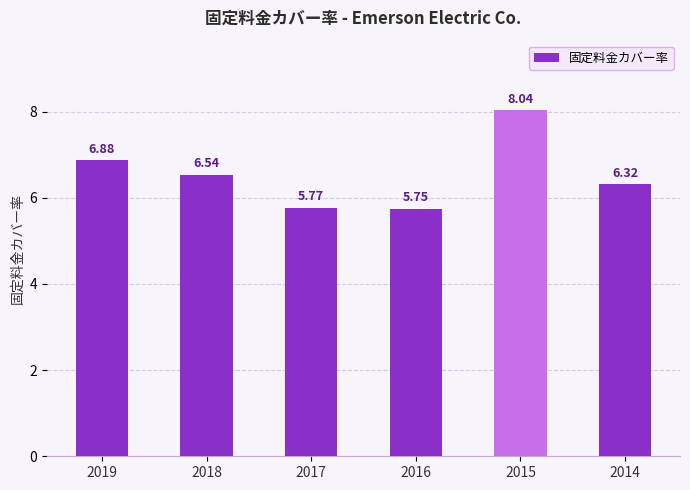

At which category does the chart reach its peak across all series?

2015